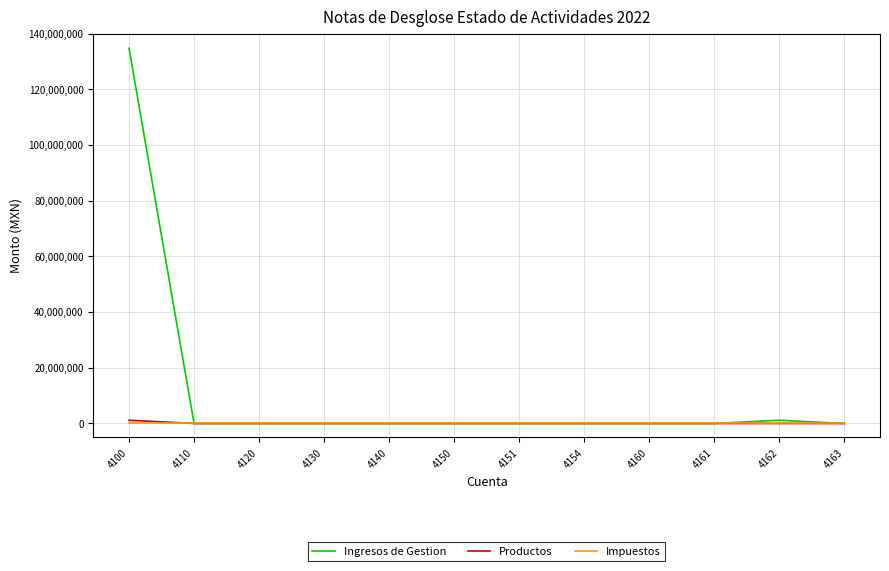

The value of Productos at 4151 is 0.0. True or false?

True